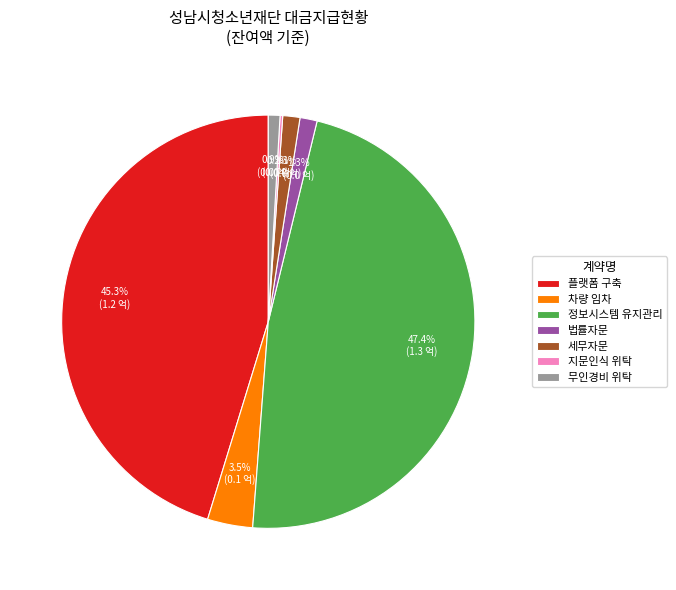

Which slice is the largest?

정보시스템 유지관리